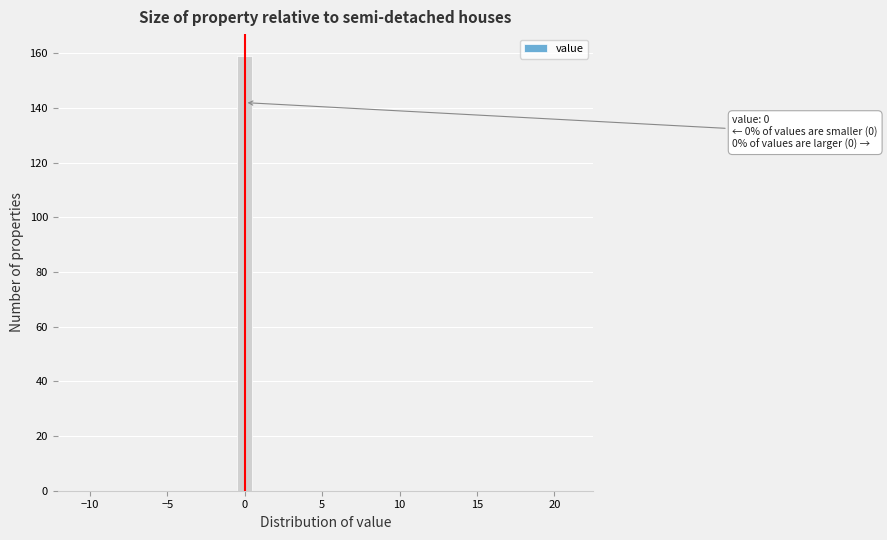

Read against the x-axis, roughly where is the centre of the tallest bar?

0.0